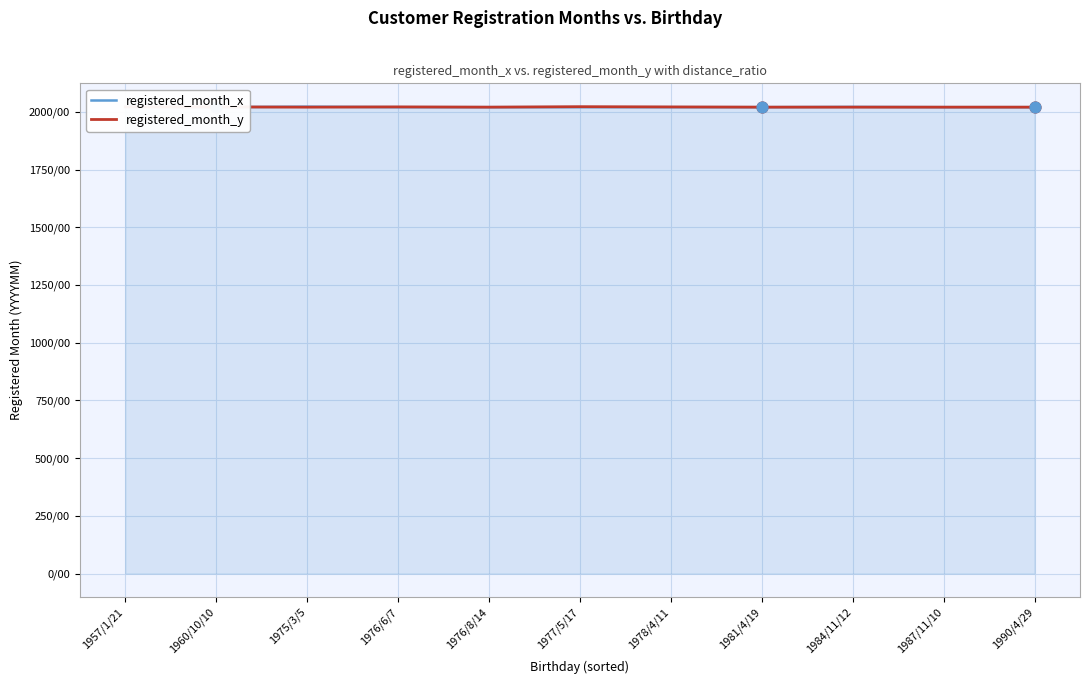

Which series reaches the maximum Y coordinate?

registered_month_x